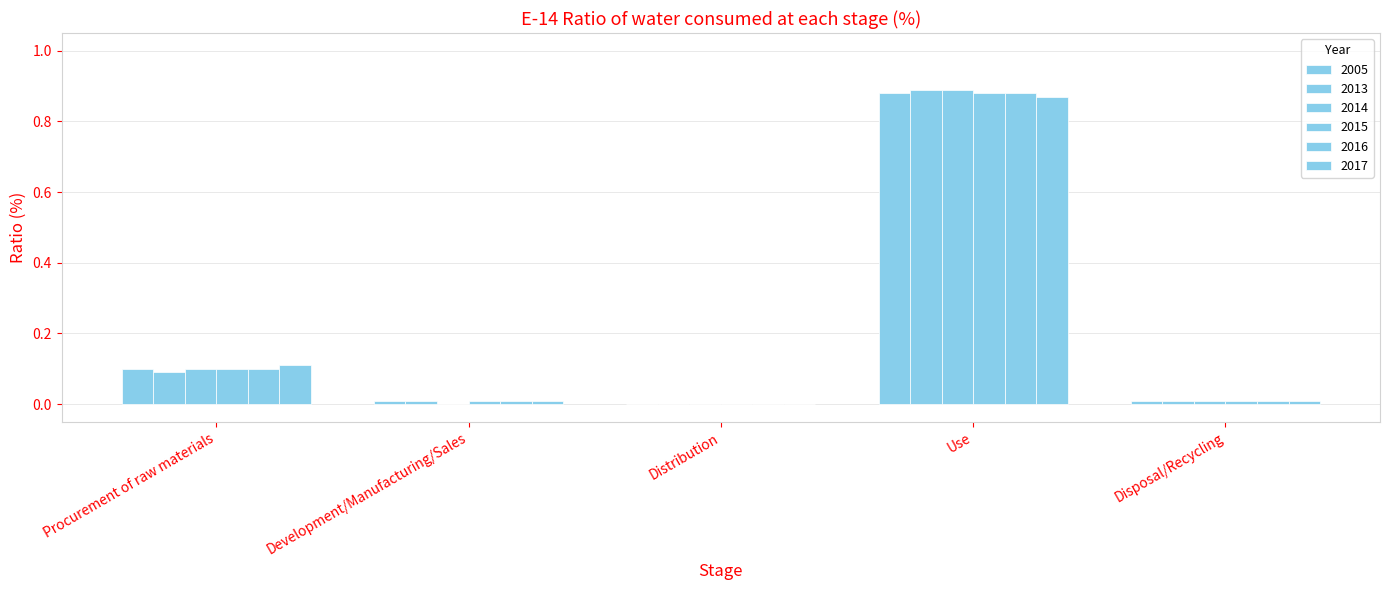

Are the bars horizontal?

No